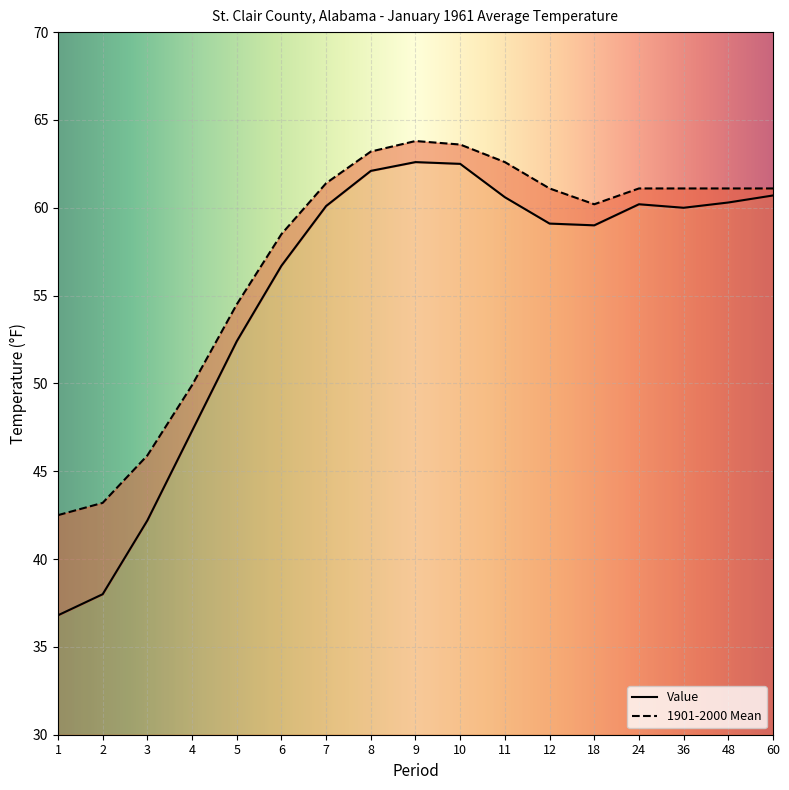

At which label does 1901-2000 Mean reach its minimum?

1